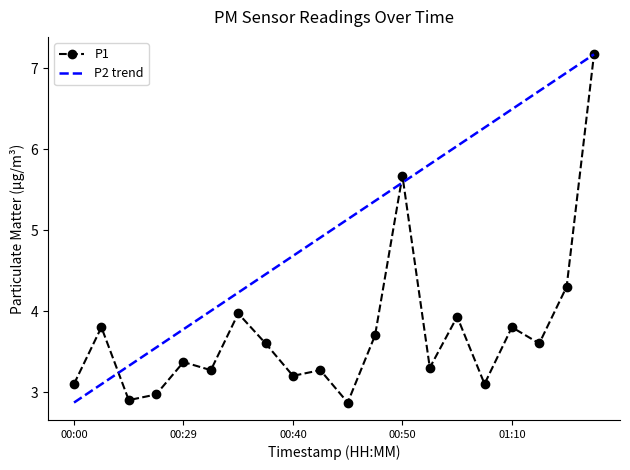

True or false: the data shows 4.8 at 00:06.

False